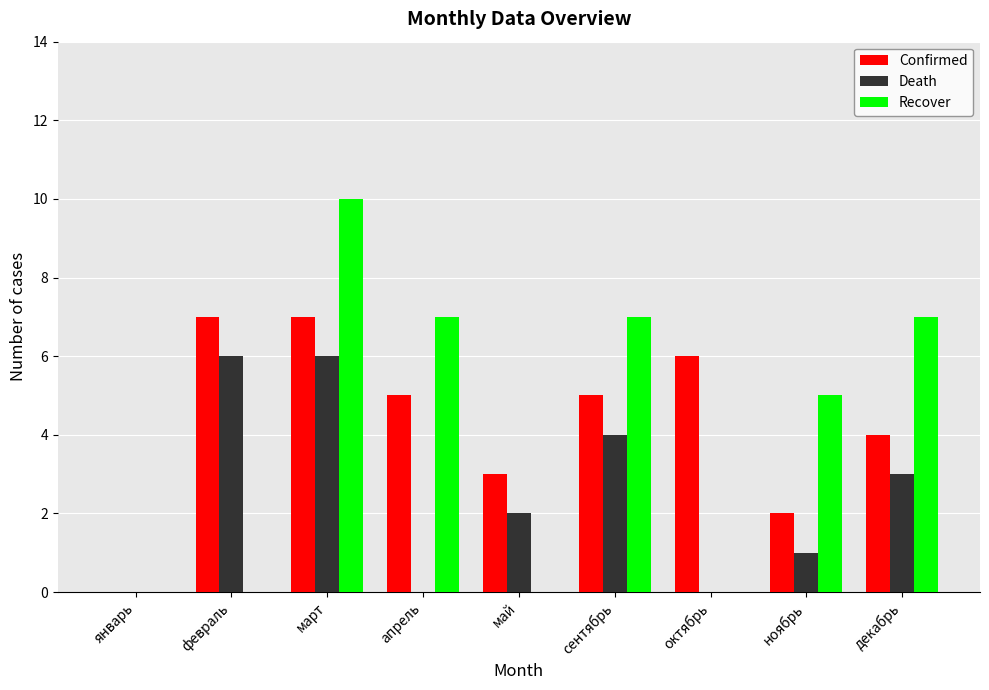

How many distinct data groups are displayed?

3